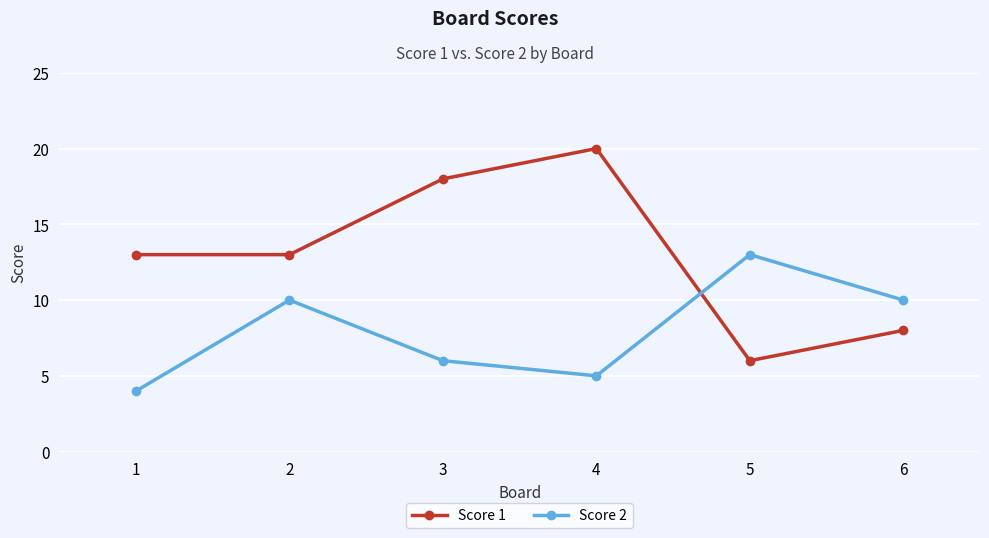

Is the value of Score 2 at 2 greater than the value of Score 1 at 5?

Yes